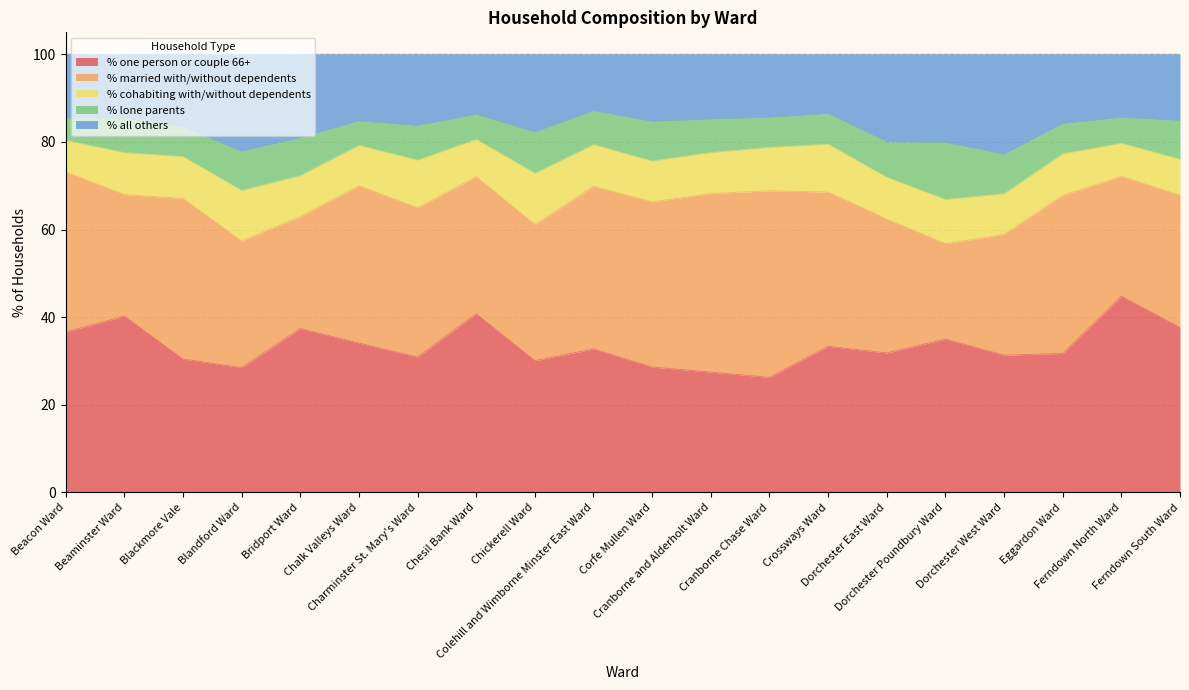

How many categories are shown in the chart?

20